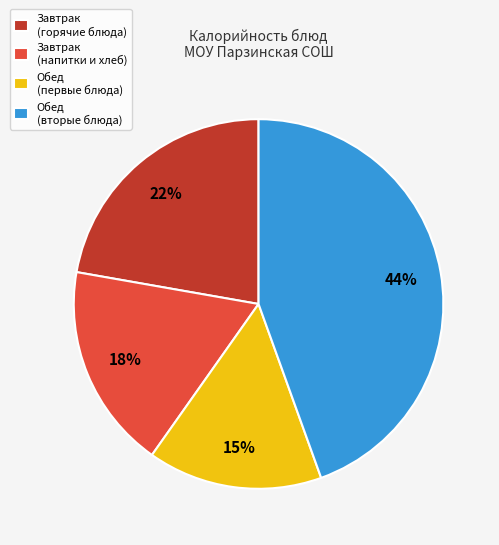

What is the largest slice in the pie chart?

Обед (вторые блюда)